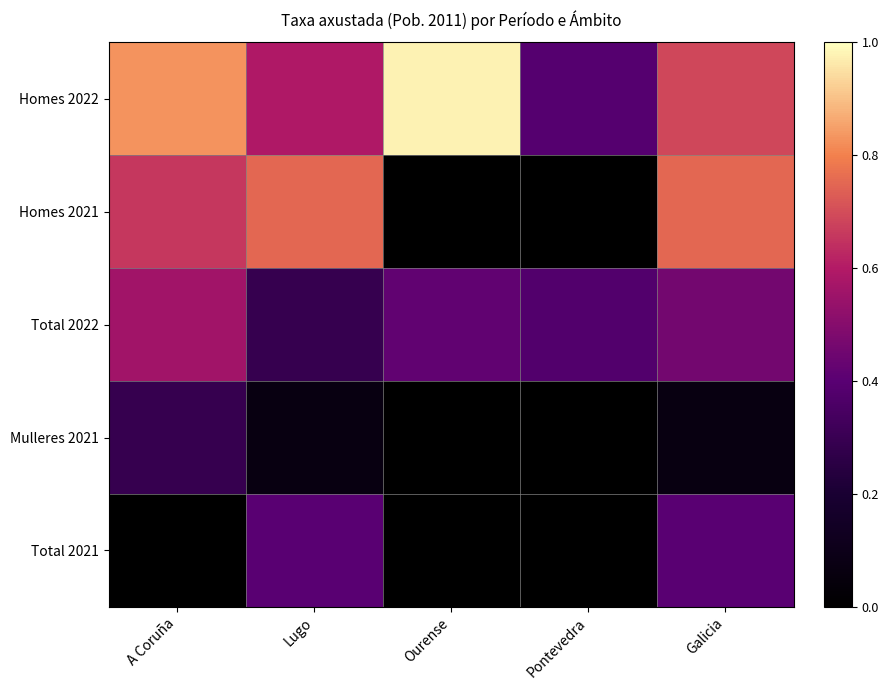

Between Ourense and Galicia, which series saw the biggest shift?

Homes 2021